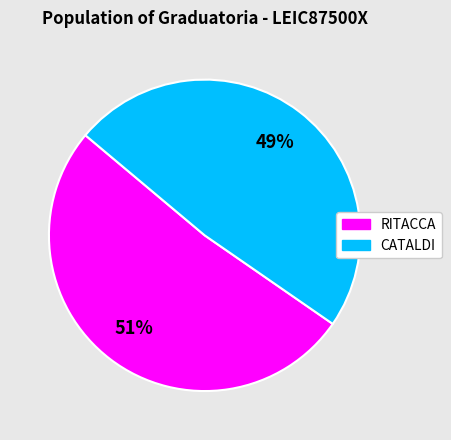

Which has a higher value, CATALDI or RITACCA?

RITACCA